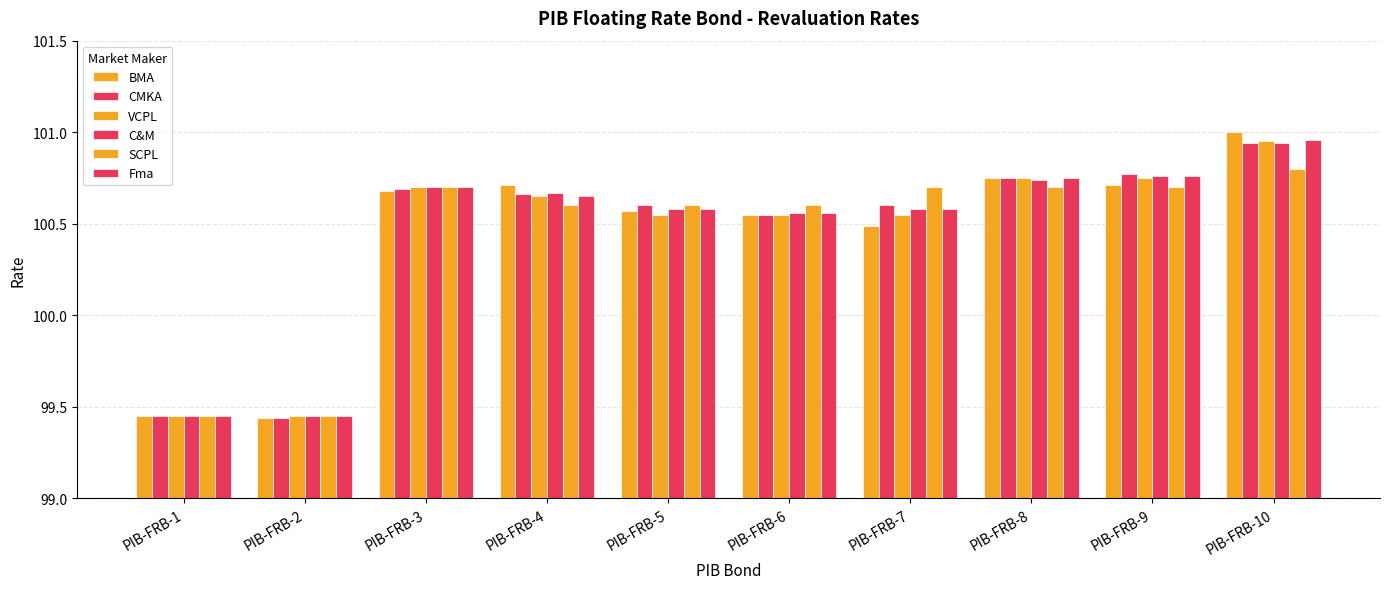

Reading left to right, transcribe all the data shown in this chart.

BMA: PIB-FRB-1=99.5	PIB-FRB-2=99.4	PIB-FRB-3=100.7	PIB-FRB-4=100.7	PIB-FRB-5=100.6	PIB-FRB-6=100.5	PIB-FRB-7=100.5	PIB-FRB-8=100.8	PIB-FRB-9=100.7	PIB-FRB-10=101.0
CMKA: PIB-FRB-1=99.5	PIB-FRB-2=99.4	PIB-FRB-3=100.7	PIB-FRB-4=100.7	PIB-FRB-5=100.6	PIB-FRB-6=100.5	PIB-FRB-7=100.6	PIB-FRB-8=100.8	PIB-FRB-9=100.8	PIB-FRB-10=100.9
VCPL: PIB-FRB-1=99.5	PIB-FRB-2=99.5	PIB-FRB-3=100.7	PIB-FRB-4=100.7	PIB-FRB-5=100.5	PIB-FRB-6=100.5	PIB-FRB-7=100.5	PIB-FRB-8=100.8	PIB-FRB-9=100.8	PIB-FRB-10=101.0
C&M: PIB-FRB-1=99.5	PIB-FRB-2=99.5	PIB-FRB-3=100.7	PIB-FRB-4=100.7	PIB-FRB-5=100.6	PIB-FRB-6=100.6	PIB-FRB-7=100.6	PIB-FRB-8=100.7	PIB-FRB-9=100.8	PIB-FRB-10=100.9
SCPL: PIB-FRB-1=99.5	PIB-FRB-2=99.5	PIB-FRB-3=100.7	PIB-FRB-4=100.6	PIB-FRB-5=100.6	PIB-FRB-6=100.6	PIB-FRB-7=100.7	PIB-FRB-8=100.7	PIB-FRB-9=100.7	PIB-FRB-10=100.8
Fma: PIB-FRB-1=99.5	PIB-FRB-2=99.5	PIB-FRB-3=100.7	PIB-FRB-4=100.7	PIB-FRB-5=100.6	PIB-FRB-6=100.6	PIB-FRB-7=100.6	PIB-FRB-8=100.8	PIB-FRB-9=100.8	PIB-FRB-10=101.0